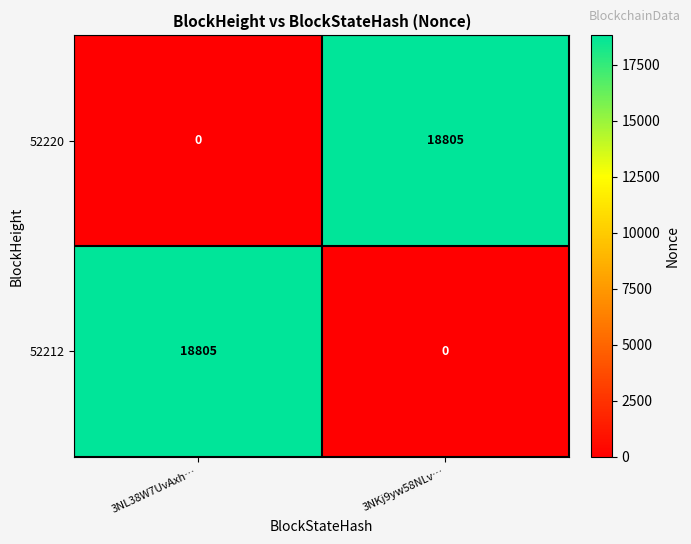

The value of 52220 at 3NKj9yw58NLv… is 18805. True or false?

True